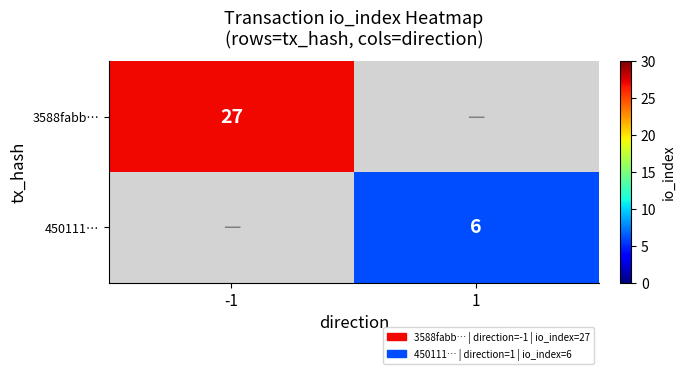

True or false: 450111… has a value of 8 at 1.

False